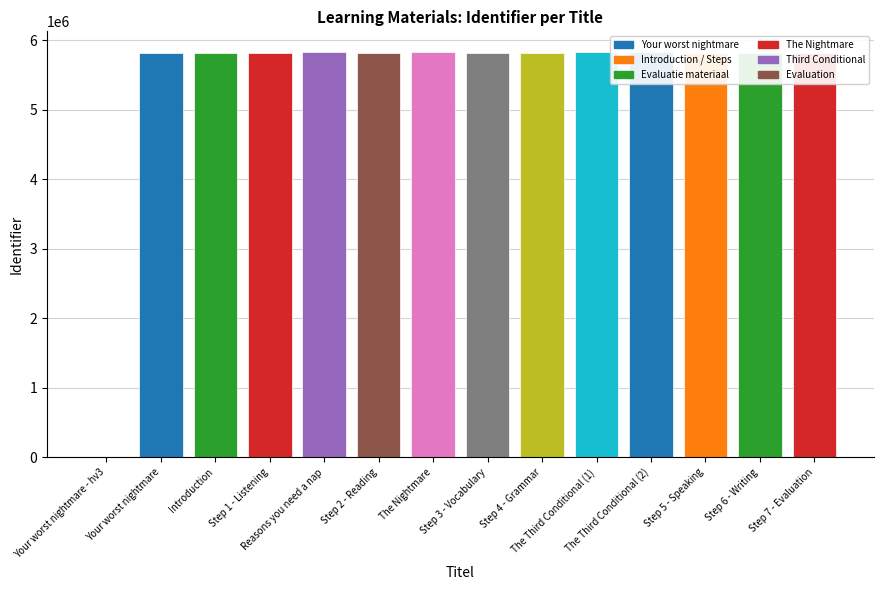

What is the difference between the values at Your worst nightmare - hv3 and Step 7 - Evaluation?

5822593